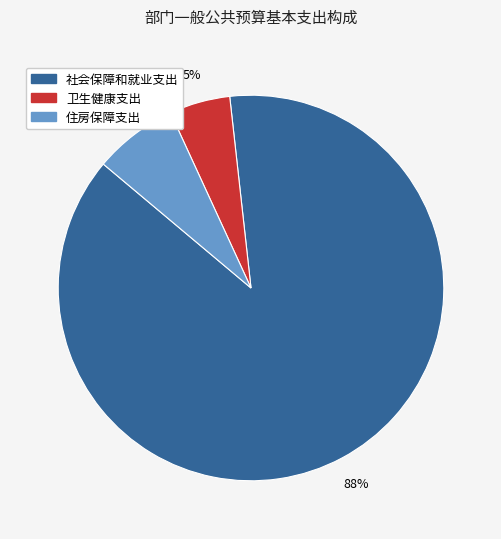

To the nearest percent, what is the average slice percentage?

33%